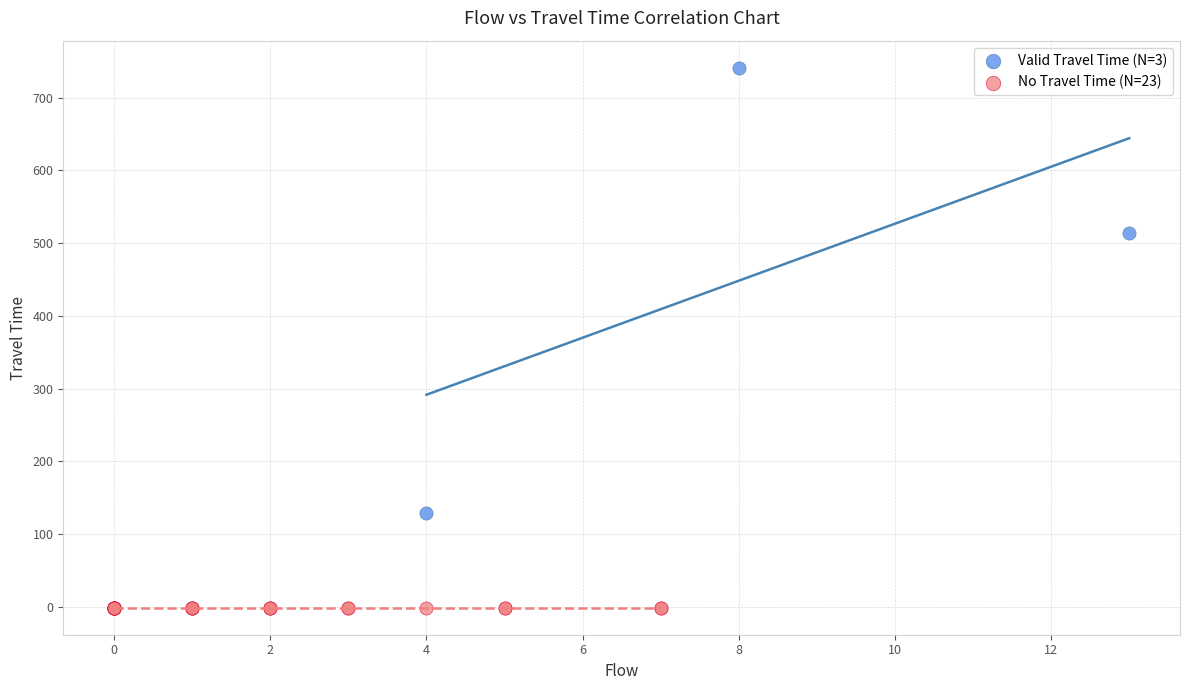

Which series reaches the maximum Y coordinate?

Valid Travel Time (N=3)